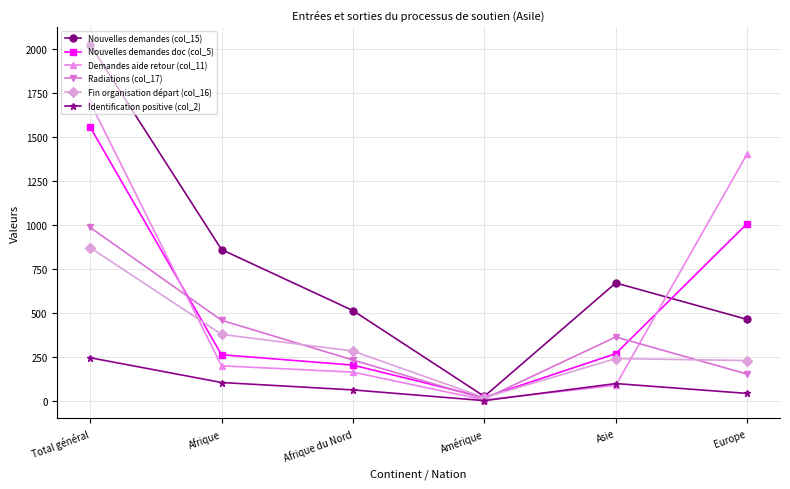

Is this an area chart (filled region under the line)?

No